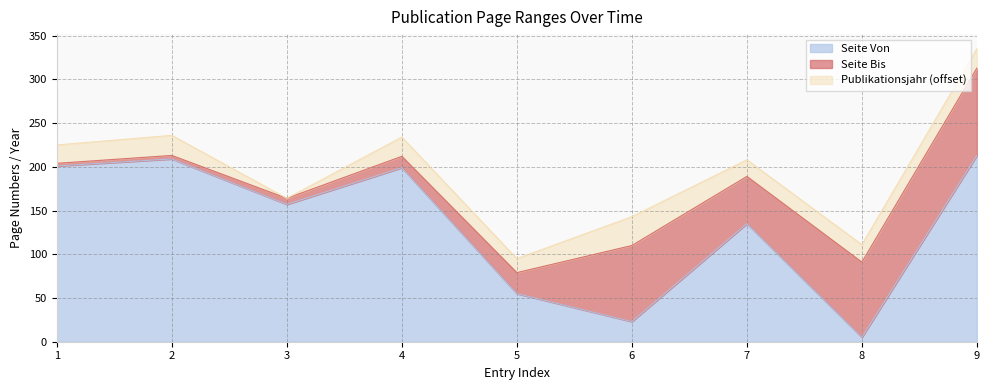

True or false: Seite Bis and Seite Von intersect in this chart.

False